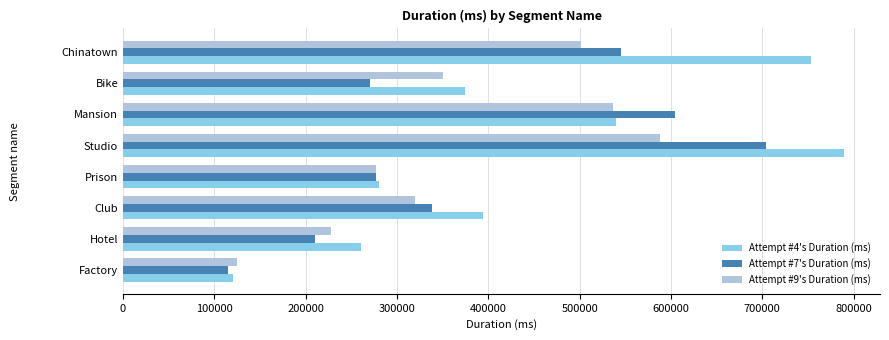

Rank the series by their maximum value, from highest to lowest.

Attempt #4's Duration (ms), Attempt #7's Duration (ms), Attempt #9's Duration (ms)